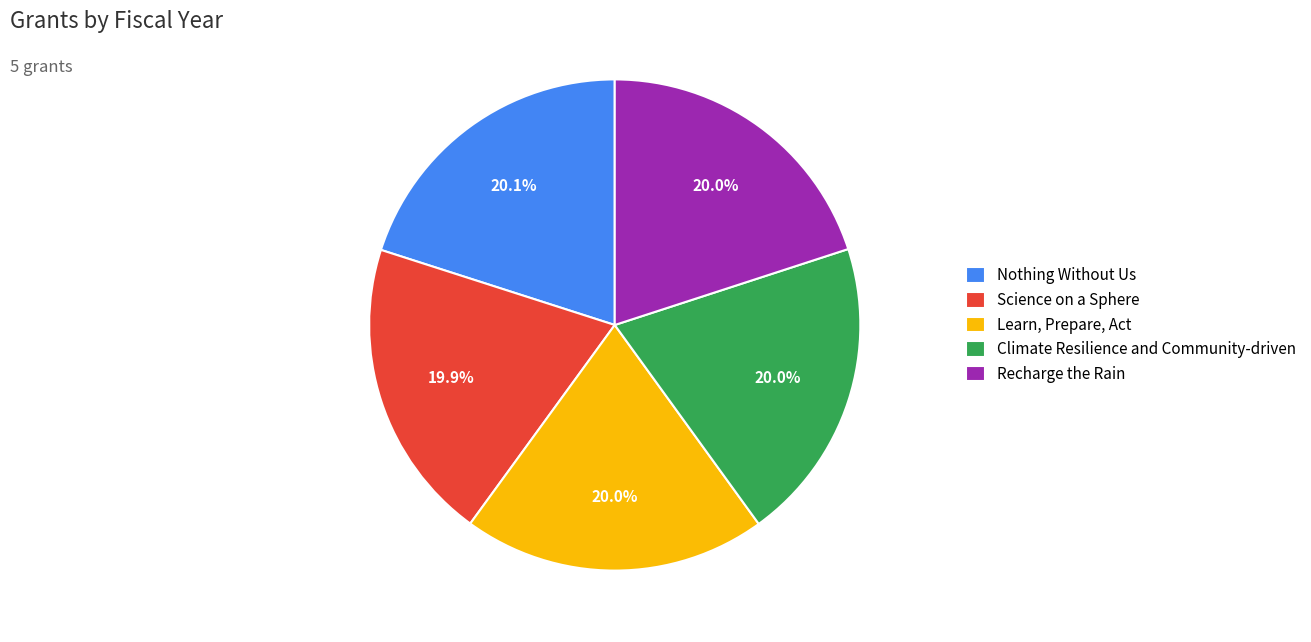

Is it true that Climate Resilience and Community-driven is 20% of the pie?

True